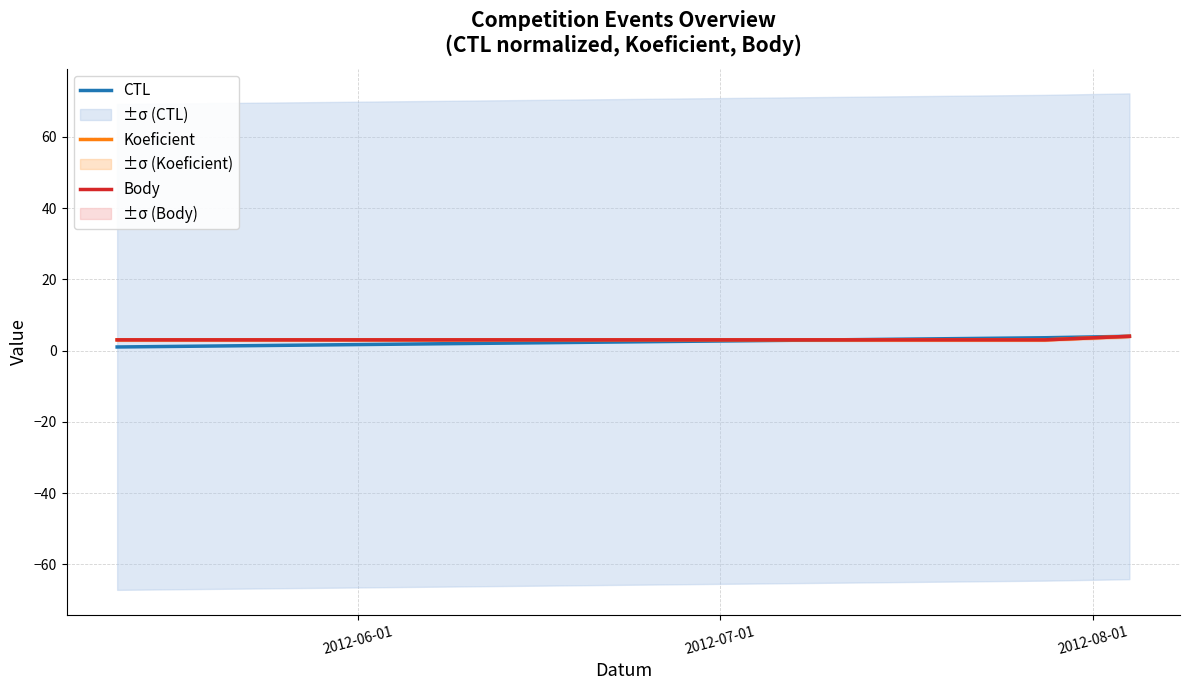

Which series has the largest total across all categories?

Koeficient